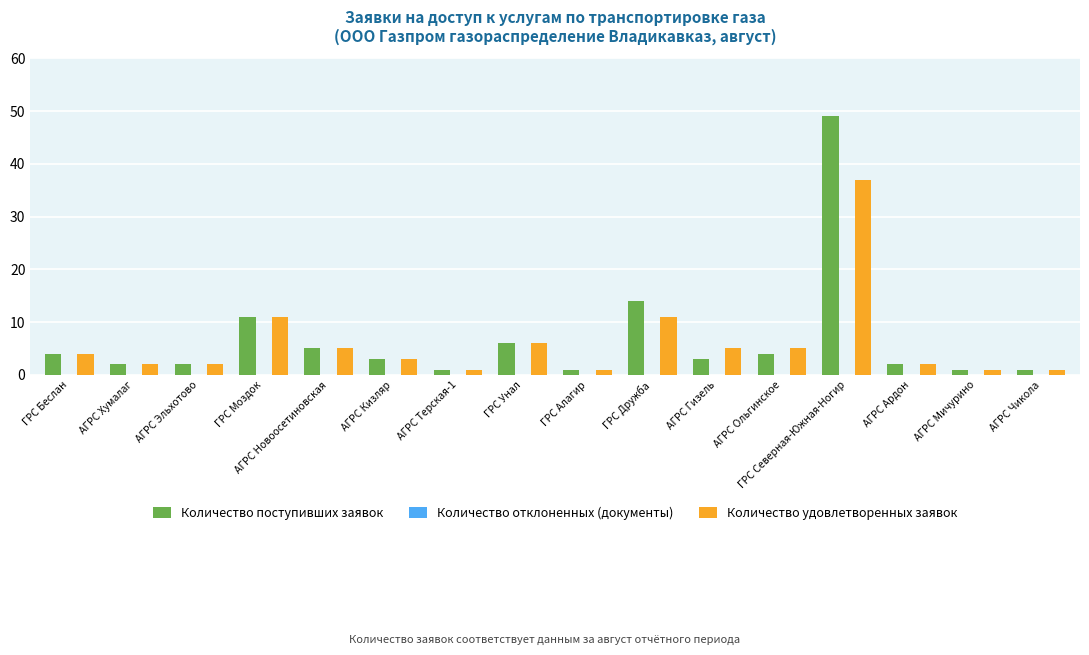

What is the maximum value for Количество поступивших заявок?

49